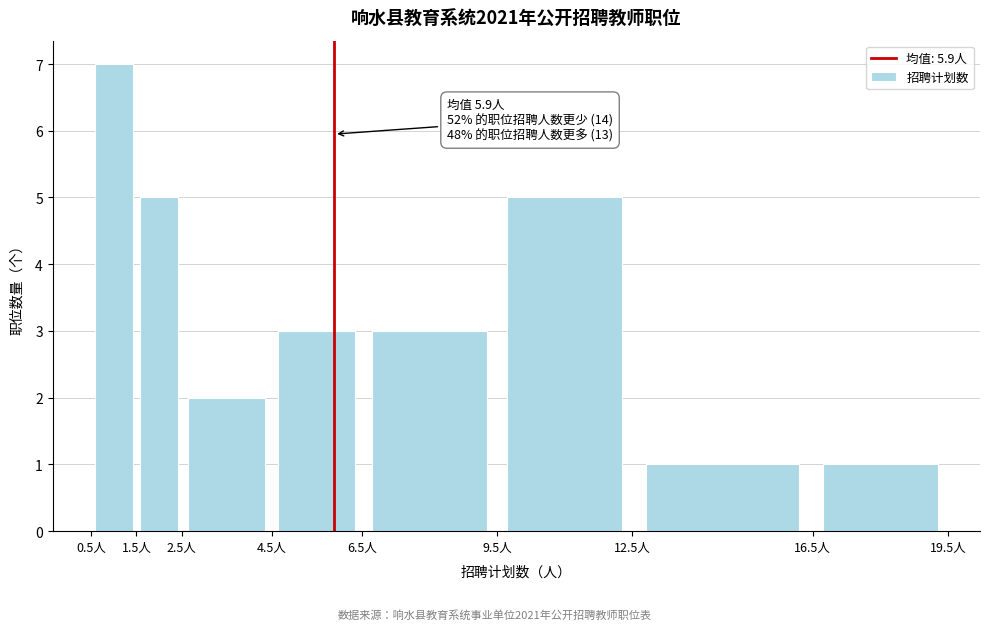

Over which range of the x-axis is the bar tallest?

0.5 to 1.5